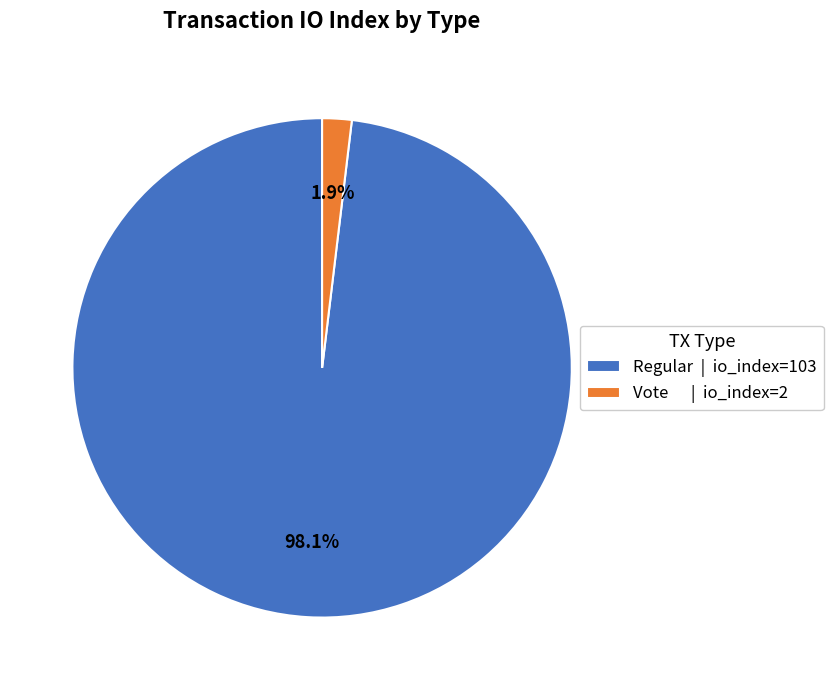

How many slices are in this pie chart?

2